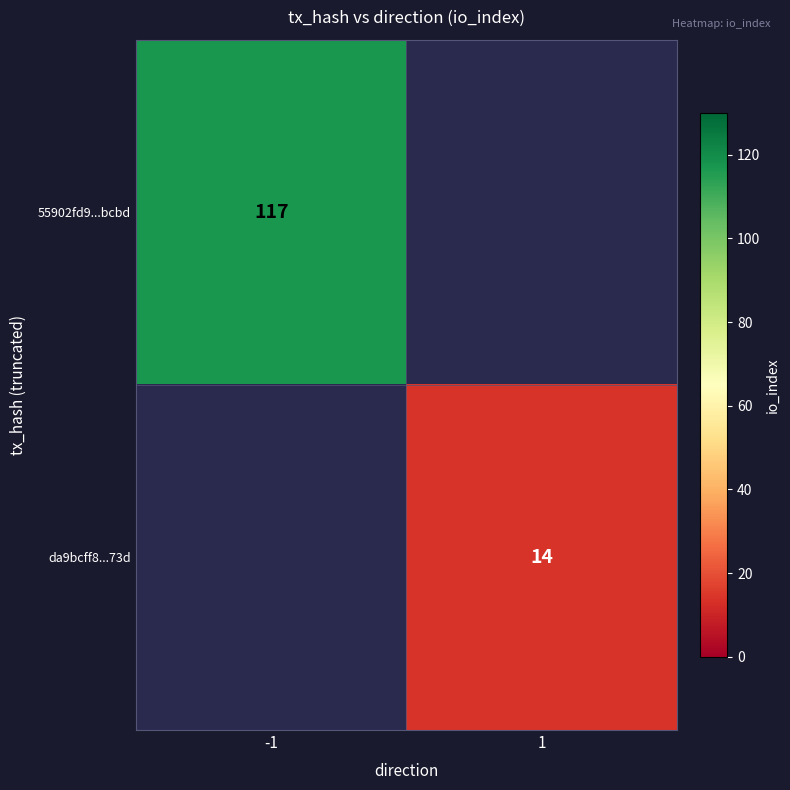

Which has a higher value, 1 or -1?

-1